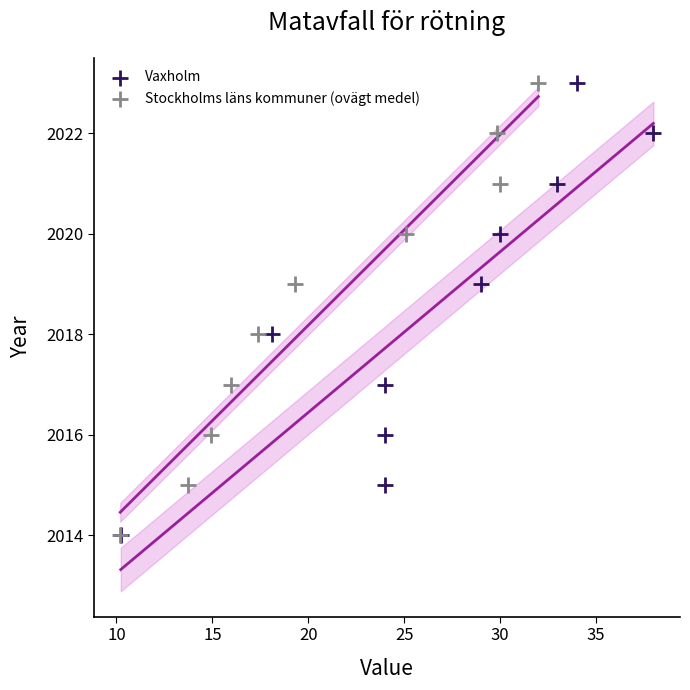

What are all the series names shown in the legend?

Vaxholm, Stockholms läns kommuner (ovägt medel)